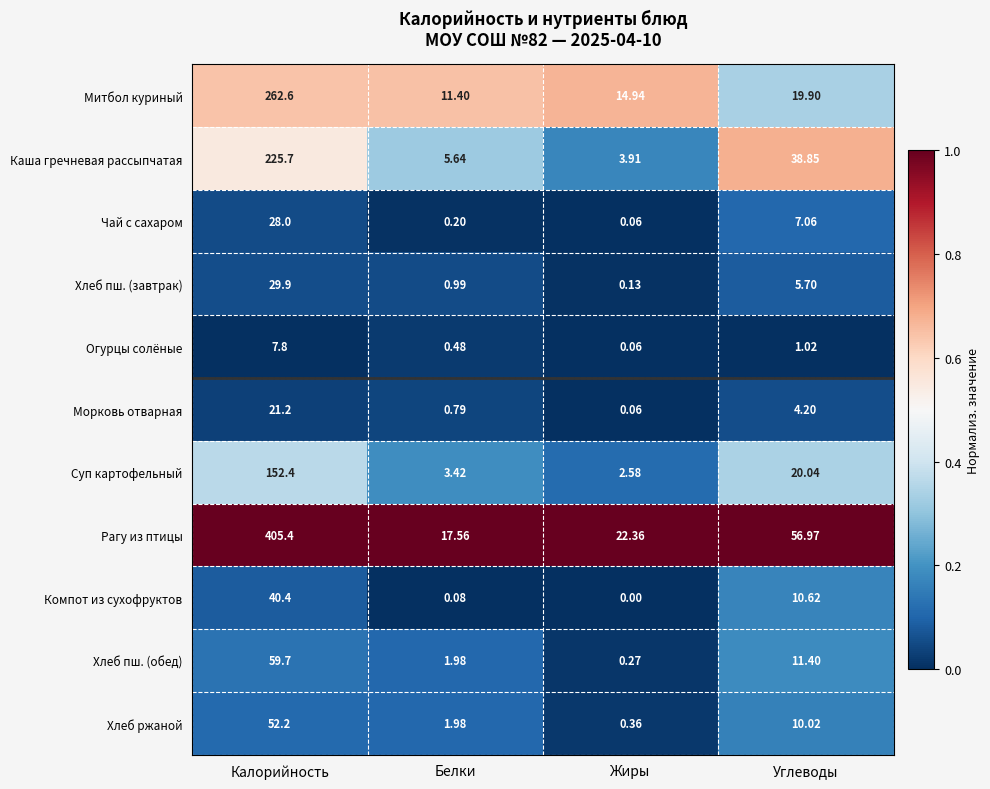

Which series has the widest spread of values?

Рагу из птицы